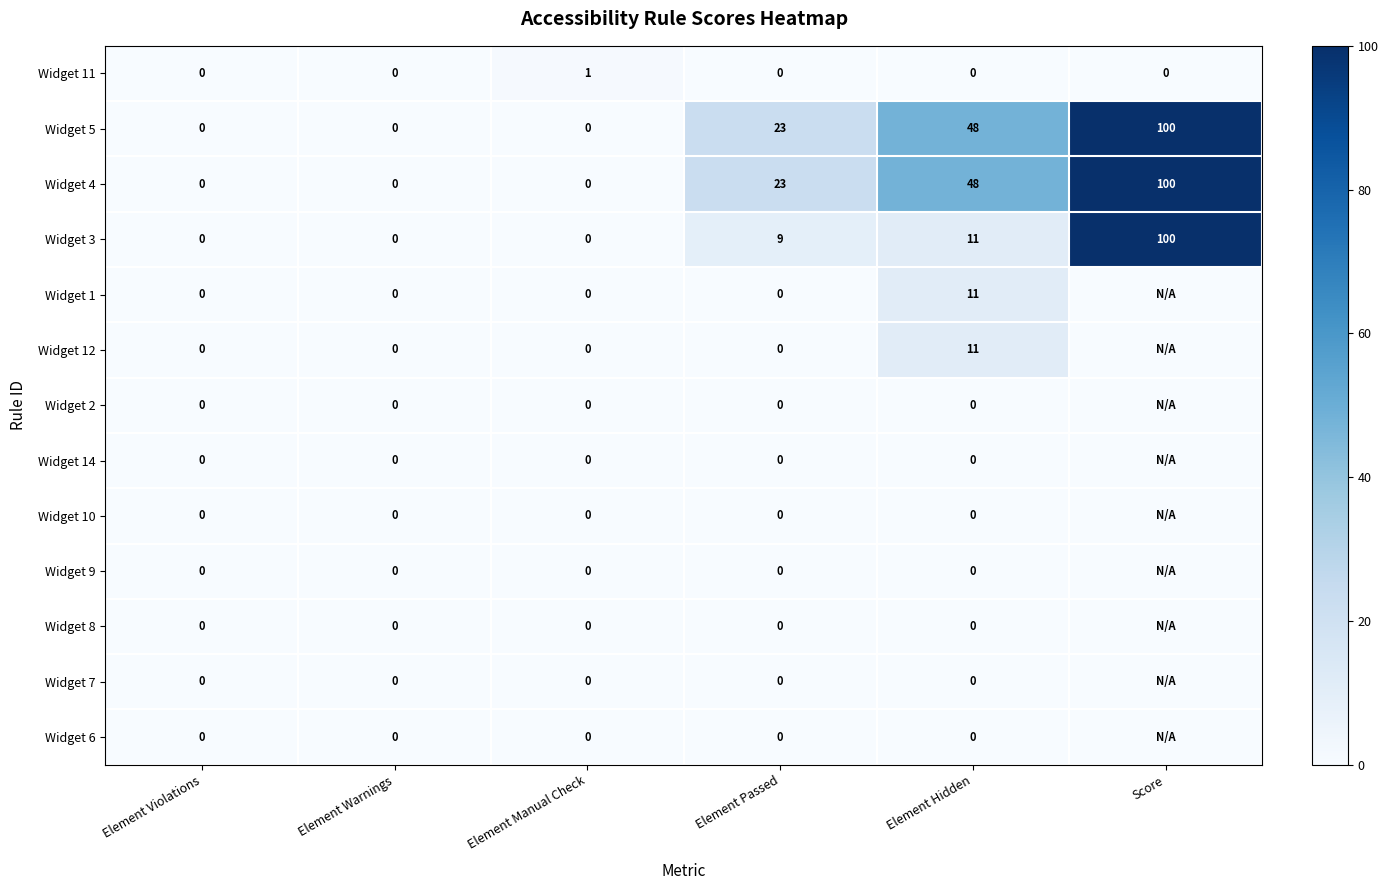

What value does the Widget 4 series have at Element Passed, to the nearest 10?

20